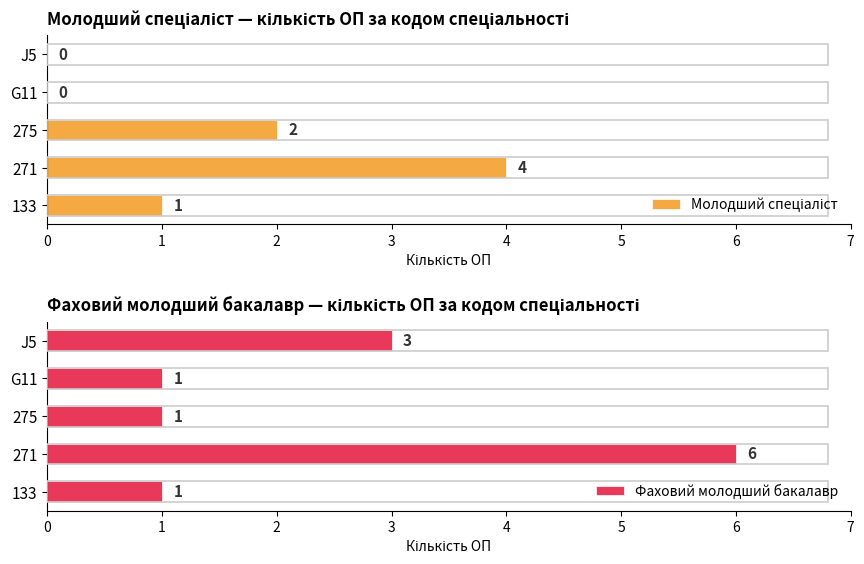

Is it true that Фаховий молодший бакалавр equals 2 at 275?

False